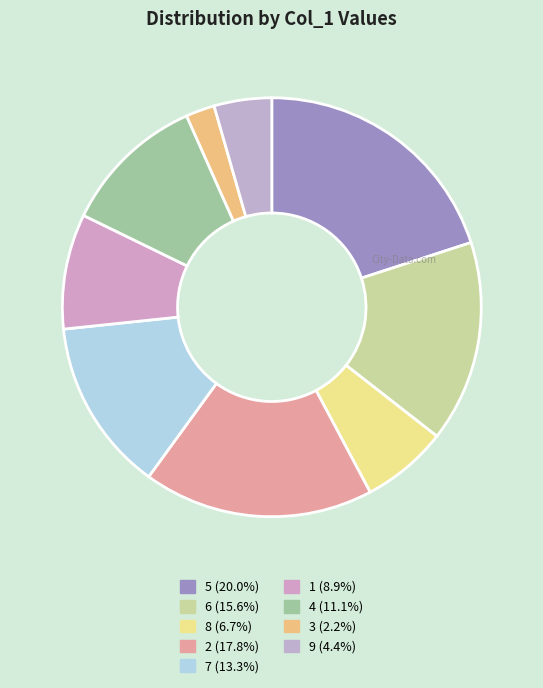

Count the number of slices in the pie.

9